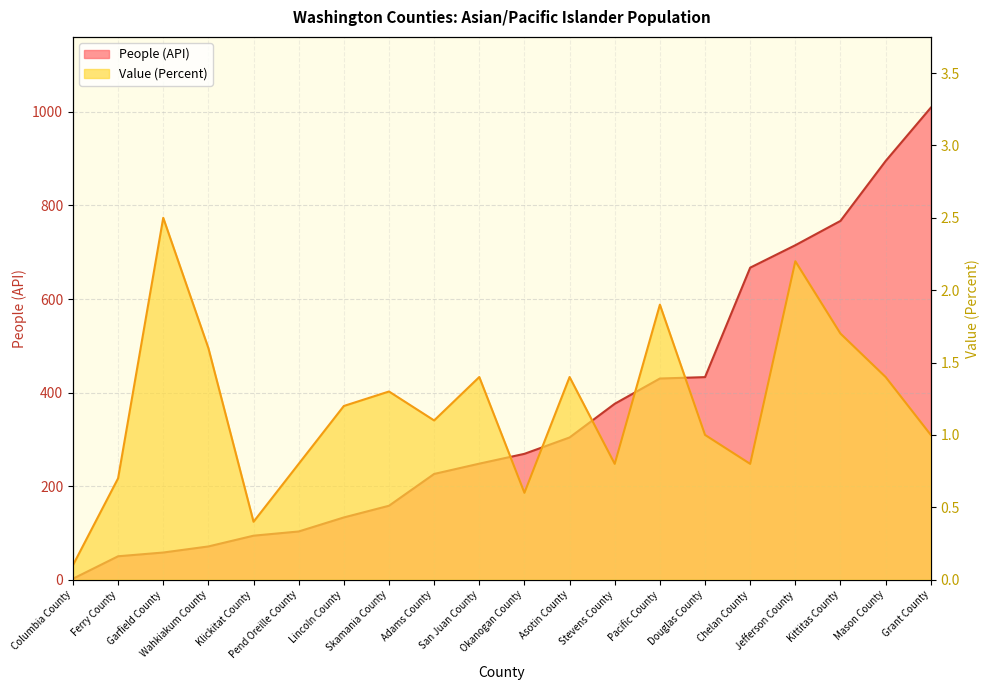

Read the People (API) value at Jefferson County.

715.0